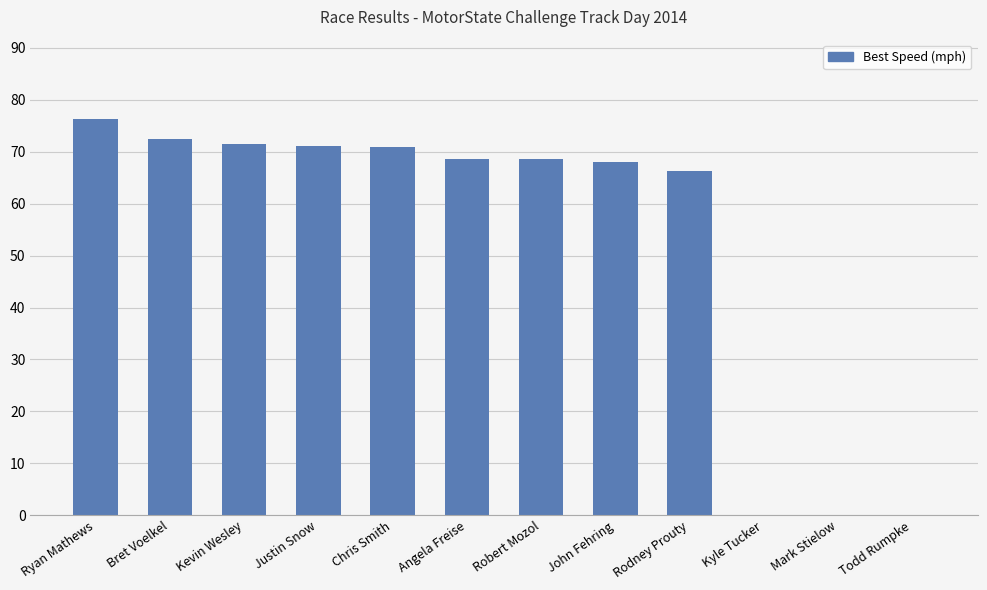

Is it true that the value at Todd Rumpke is 0.0?

True